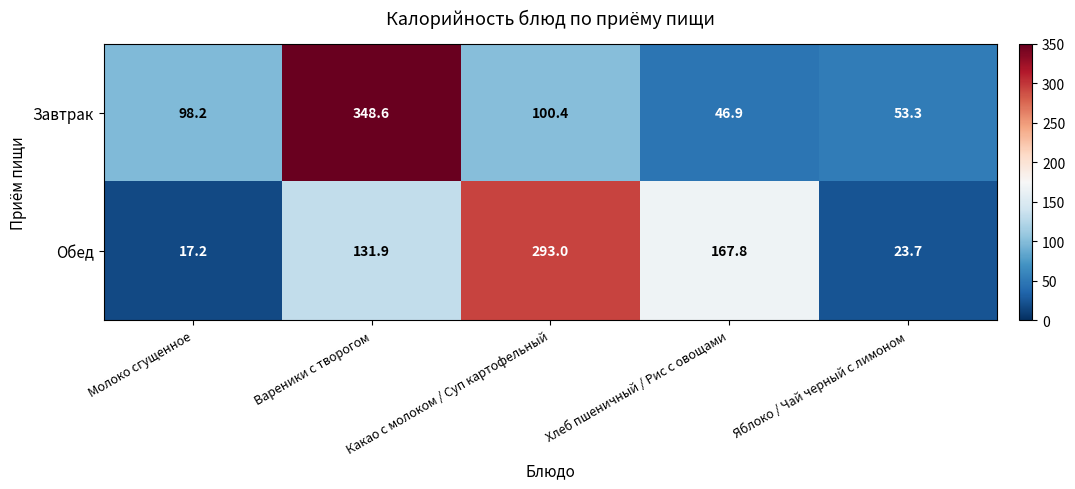

At which label is Обед closest to 155?

Хлеб пшеничный / Рис с овощами